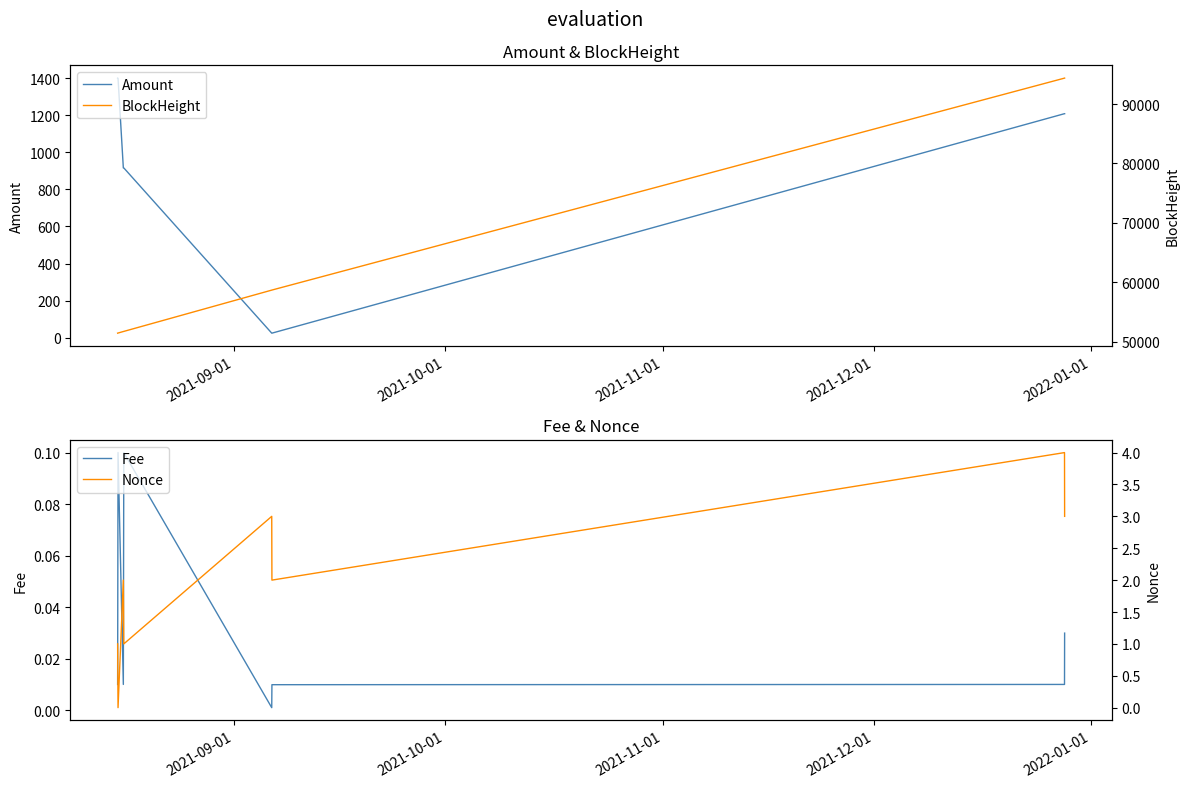

Is the value of Nonce at 2022-01-01 greater than the value of Amount at 2021-10-01?

No